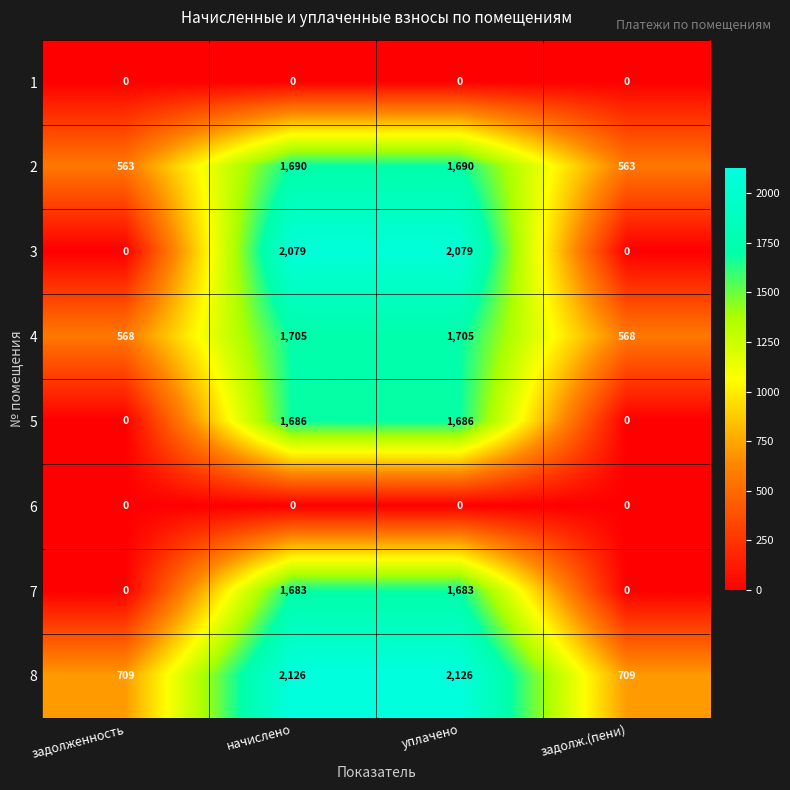

What is the approximate value of 4 at задолженность, to the nearest 100?

600